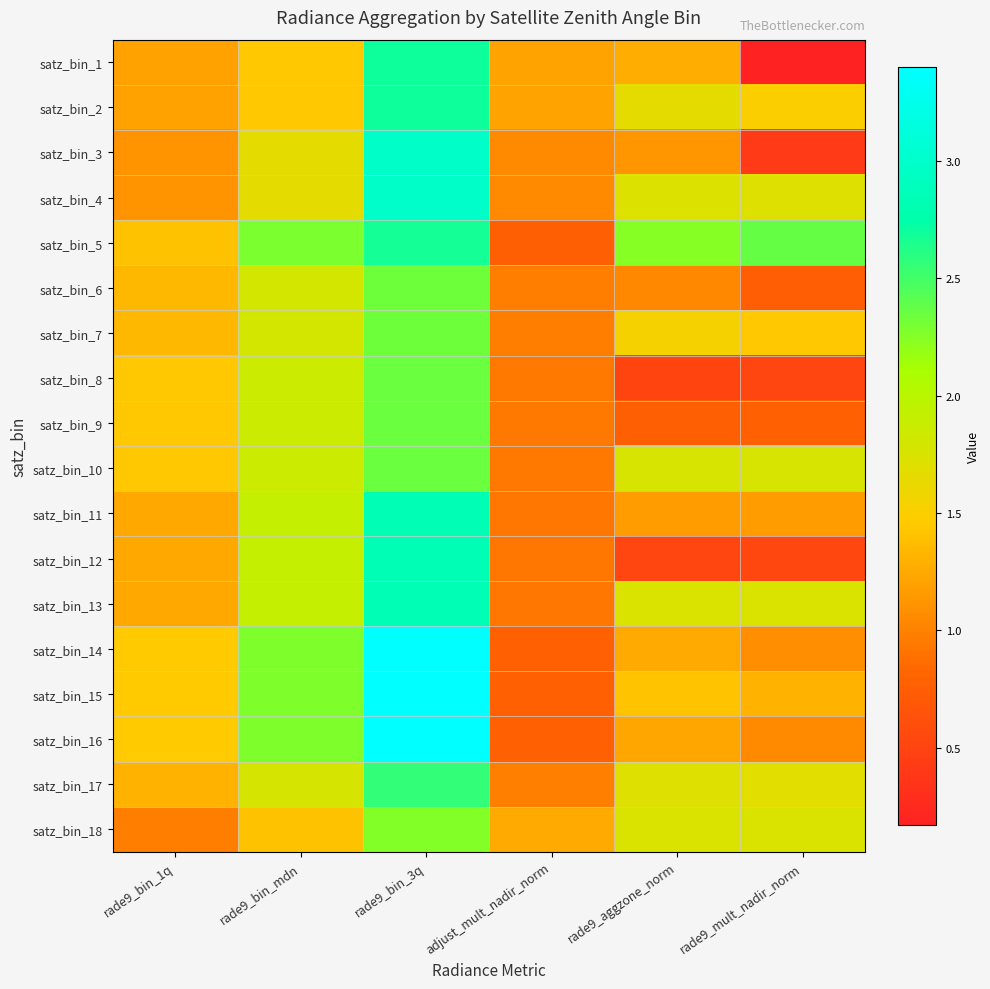

Reading right to left, transcribe all the data shown in this chart.

satz_bin_1: rade9_mult_nadir_norm=0.2	rade9_aggzone_norm=1.3	adjust_mult_nadir_norm=1.2	rade9_bin_3q=2.7	rade9_bin_mdn=1.4	rade9_bin_1q=1.2
satz_bin_2: rade9_mult_nadir_norm=1.5	rade9_aggzone_norm=1.7	adjust_mult_nadir_norm=1.2	rade9_bin_3q=2.7	rade9_bin_mdn=1.4	rade9_bin_1q=1.2
satz_bin_3: rade9_mult_nadir_norm=0.4	rade9_aggzone_norm=1.1	adjust_mult_nadir_norm=1.0	rade9_bin_3q=3.0	rade9_bin_mdn=1.7	rade9_bin_1q=1.1
satz_bin_4: rade9_mult_nadir_norm=1.7	rade9_aggzone_norm=1.7	adjust_mult_nadir_norm=1.0	rade9_bin_3q=3.0	rade9_bin_mdn=1.7	rade9_bin_1q=1.1
satz_bin_5: rade9_mult_nadir_norm=2.4	rade9_aggzone_norm=2.2	adjust_mult_nadir_norm=0.8	rade9_bin_3q=2.7	rade9_bin_mdn=2.3	rade9_bin_1q=1.4
satz_bin_6: rade9_mult_nadir_norm=0.7	rade9_aggzone_norm=1.0	adjust_mult_nadir_norm=1.0	rade9_bin_3q=2.3	rade9_bin_mdn=1.8	rade9_bin_1q=1.3
satz_bin_7: rade9_mult_nadir_norm=1.4	rade9_aggzone_norm=1.5	adjust_mult_nadir_norm=1.0	rade9_bin_3q=2.3	rade9_bin_mdn=1.8	rade9_bin_1q=1.3
satz_bin_8: rade9_mult_nadir_norm=0.5	rade9_aggzone_norm=0.5	adjust_mult_nadir_norm=0.9	rade9_bin_3q=2.4	rade9_bin_mdn=1.9	rade9_bin_1q=1.4
satz_bin_9: rade9_mult_nadir_norm=0.8	rade9_aggzone_norm=0.8	adjust_mult_nadir_norm=0.9	rade9_bin_3q=2.4	rade9_bin_mdn=1.9	rade9_bin_1q=1.4
satz_bin_10: rade9_mult_nadir_norm=1.8	rade9_aggzone_norm=1.8	adjust_mult_nadir_norm=0.9	rade9_bin_3q=2.4	rade9_bin_mdn=1.9	rade9_bin_1q=1.4
satz_bin_11: rade9_mult_nadir_norm=1.2	rade9_aggzone_norm=1.2	adjust_mult_nadir_norm=0.9	rade9_bin_3q=2.8	rade9_bin_mdn=1.9	rade9_bin_1q=1.2
satz_bin_12: rade9_mult_nadir_norm=0.5	rade9_aggzone_norm=0.5	adjust_mult_nadir_norm=0.9	rade9_bin_3q=2.8	rade9_bin_mdn=1.9	rade9_bin_1q=1.2
satz_bin_13: rade9_mult_nadir_norm=1.7	rade9_aggzone_norm=1.7	adjust_mult_nadir_norm=0.9	rade9_bin_3q=2.8	rade9_bin_mdn=1.9	rade9_bin_1q=1.2
satz_bin_14: rade9_mult_nadir_norm=1.1	rade9_aggzone_norm=1.2	adjust_mult_nadir_norm=0.8	rade9_bin_3q=3.4	rade9_bin_mdn=2.3	rade9_bin_1q=1.5
satz_bin_15: rade9_mult_nadir_norm=1.3	rade9_aggzone_norm=1.4	adjust_mult_nadir_norm=0.8	rade9_bin_3q=3.4	rade9_bin_mdn=2.3	rade9_bin_1q=1.5
satz_bin_16: rade9_mult_nadir_norm=1.1	rade9_aggzone_norm=1.2	adjust_mult_nadir_norm=0.8	rade9_bin_3q=3.4	rade9_bin_mdn=2.3	rade9_bin_1q=1.5
satz_bin_17: rade9_mult_nadir_norm=1.7	rade9_aggzone_norm=1.7	adjust_mult_nadir_norm=1.0	rade9_bin_3q=2.6	rade9_bin_mdn=1.8	rade9_bin_1q=1.3
satz_bin_18: rade9_mult_nadir_norm=1.7	rade9_aggzone_norm=1.7	adjust_mult_nadir_norm=1.3	rade9_bin_3q=2.3	rade9_bin_mdn=1.4	rade9_bin_1q=1.0